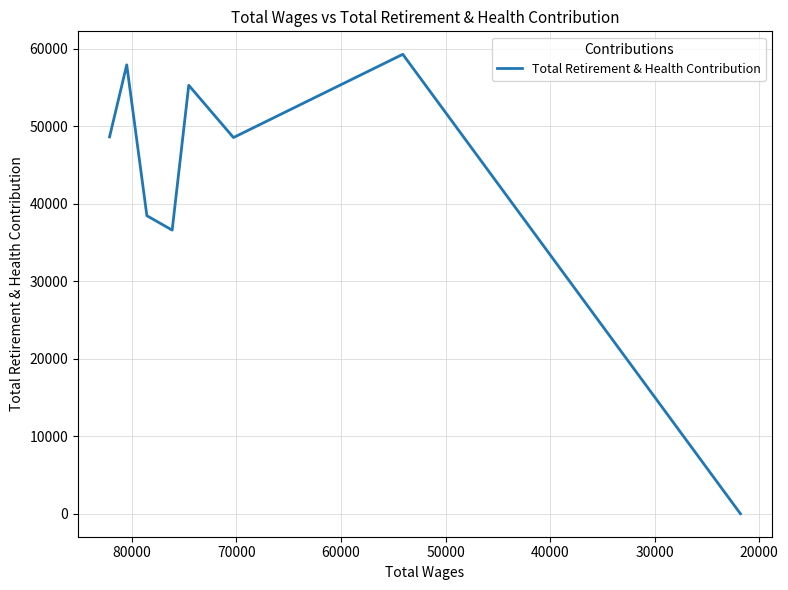

True or false: there are more than 1 points higher than both neighbors.

True